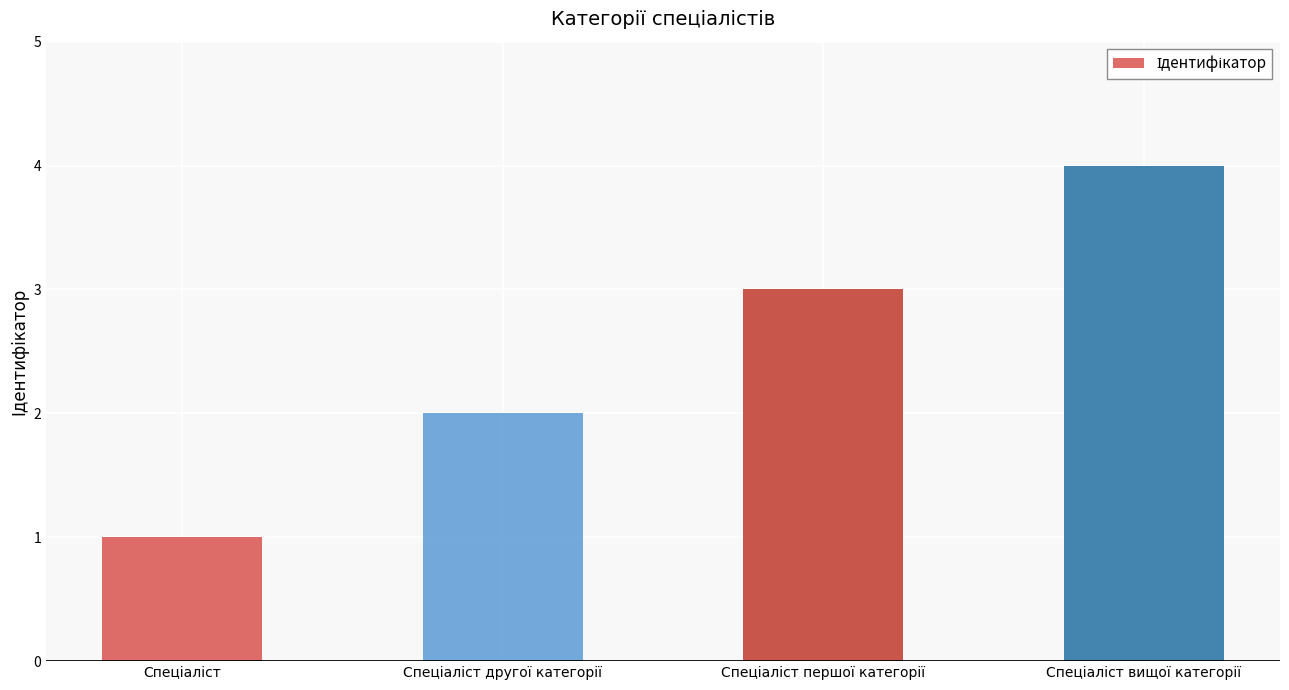

How many series are shown in this chart?

1